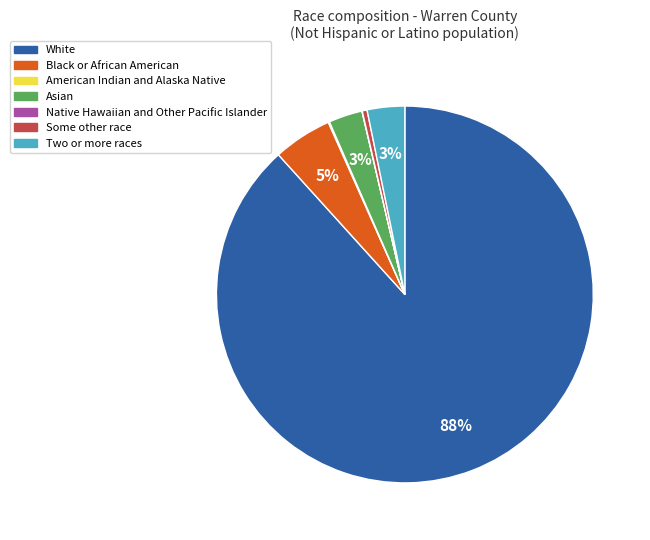

Which slice represents more than half of the pie?

White